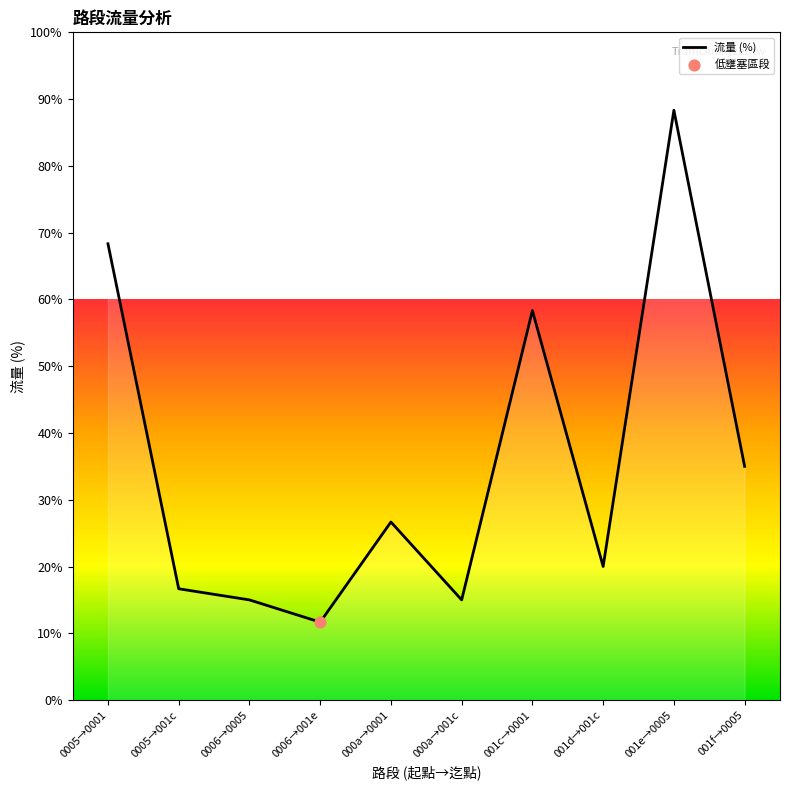

Between 000a→0001 and 001d→001c, which is larger?

000a→0001